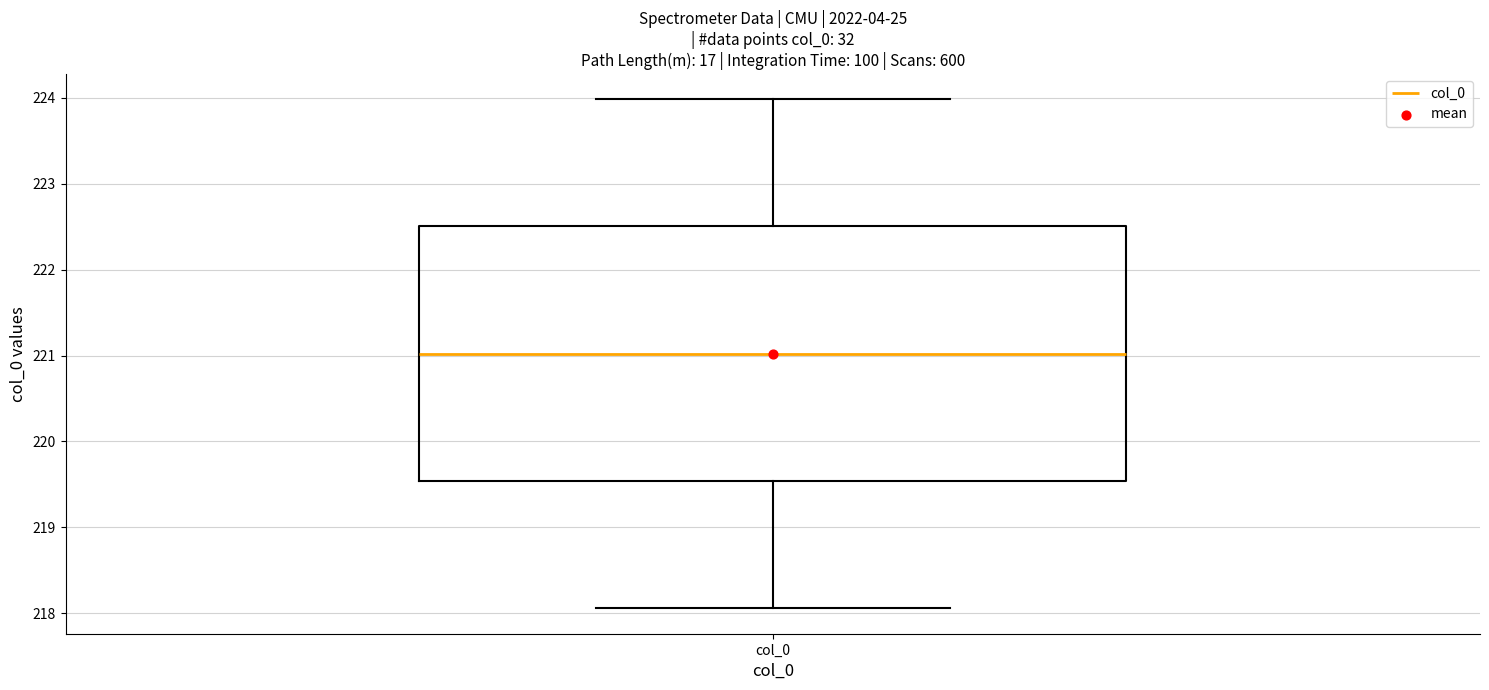

Where does the lower whisker of the box for col_0 end on the y-axis? The values are not printed on the chart, so give them approximately, as read against the axis.

218.1